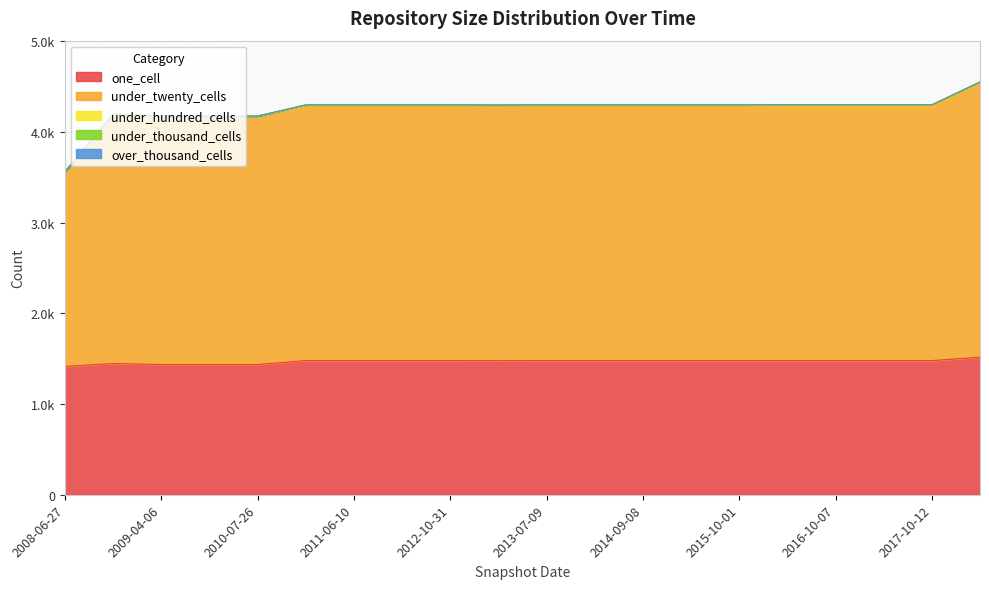

List the series in order of their peak value, lowest first.

over_thousand_cells, under_thousand_cells, under_hundred_cells, one_cell, under_twenty_cells